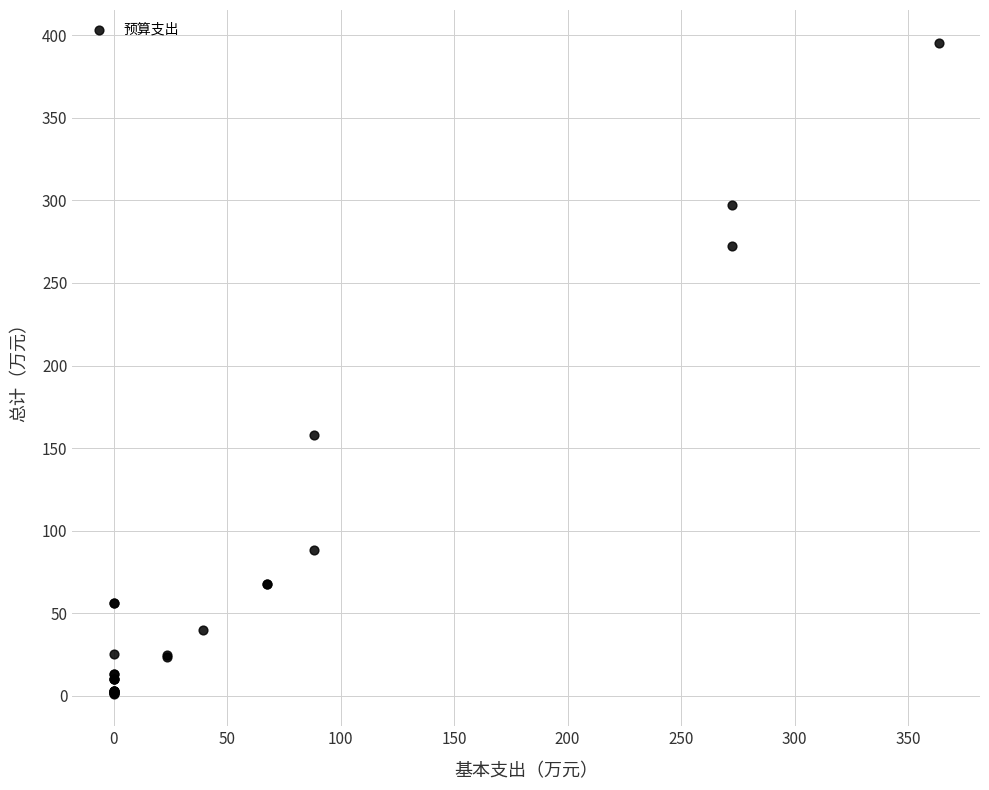

What Y value in the scatter plot is closest to 198?

157.8